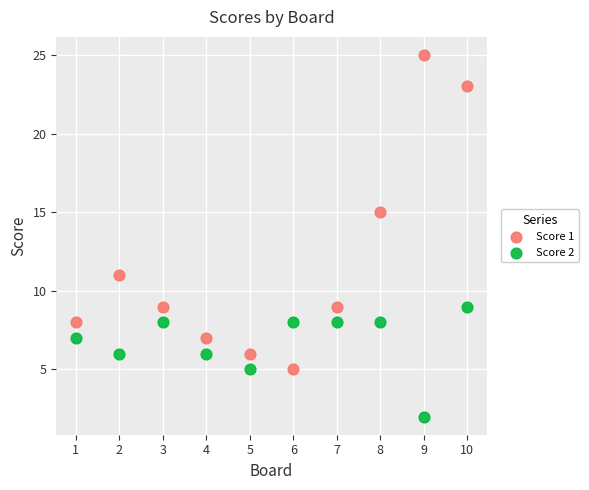

Across all data points, what is the range of Y values (max minus min)?

23